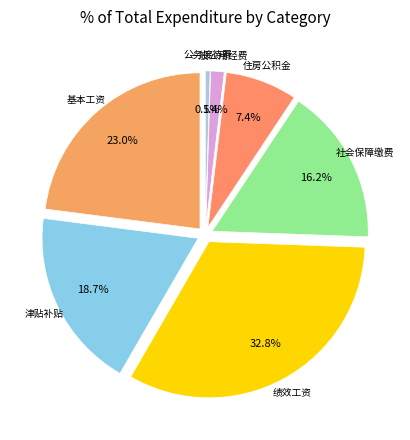

The 公务接待费 slice represents 1% of the pie. True or false?

False